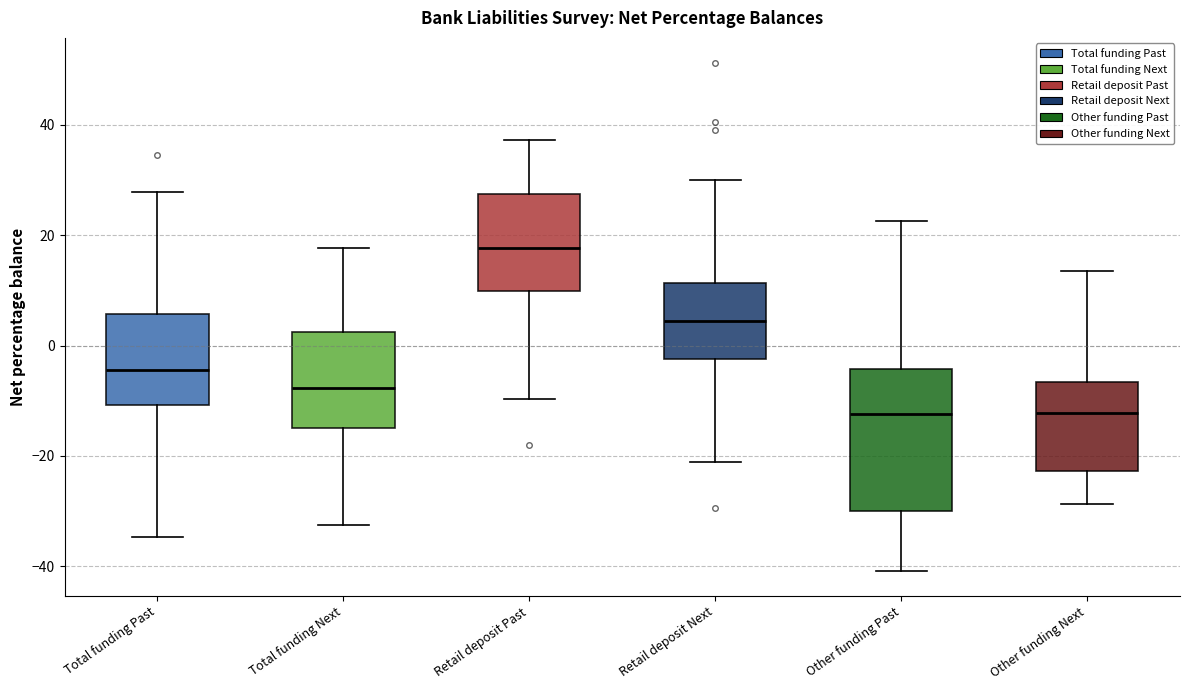

Reading left to right, transcribe this box plot: for each box, give where its median line is, the range the box spans, and where its two whiskers end, as read against the y-axis. The values are not printed on the chart, so give them approximately, as read against the axis.

Total funding Past: median -4, box -10 to 6, whiskers -34 to 28
Total funding Next: median -8, box -14 to 2, whiskers -32 to 18
Retail deposit Past: median 18, box 10 to 28, whiskers -10 to 38
Retail deposit Next: median 4, box -2 to 12, whiskers -22 to 30
Other funding Past: median -12, box -30 to -4, whiskers -40 to 22
Other funding Next: median -12, box -22 to -6, whiskers -28 to 14